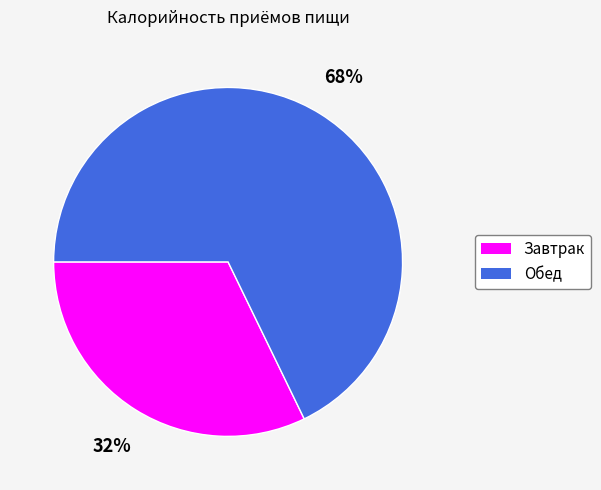

Which category has the biggest portion of the pie?

Обед